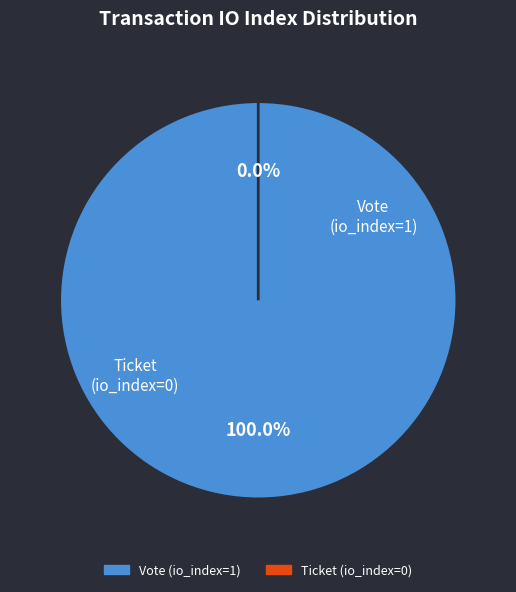

Which category has the smallest portion of the pie?

Ticket (io_index=0)